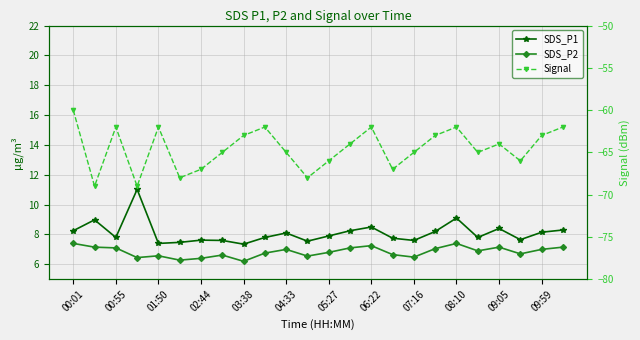

True or false: SDS_P1 and SDS_P2 cross at least once.

False